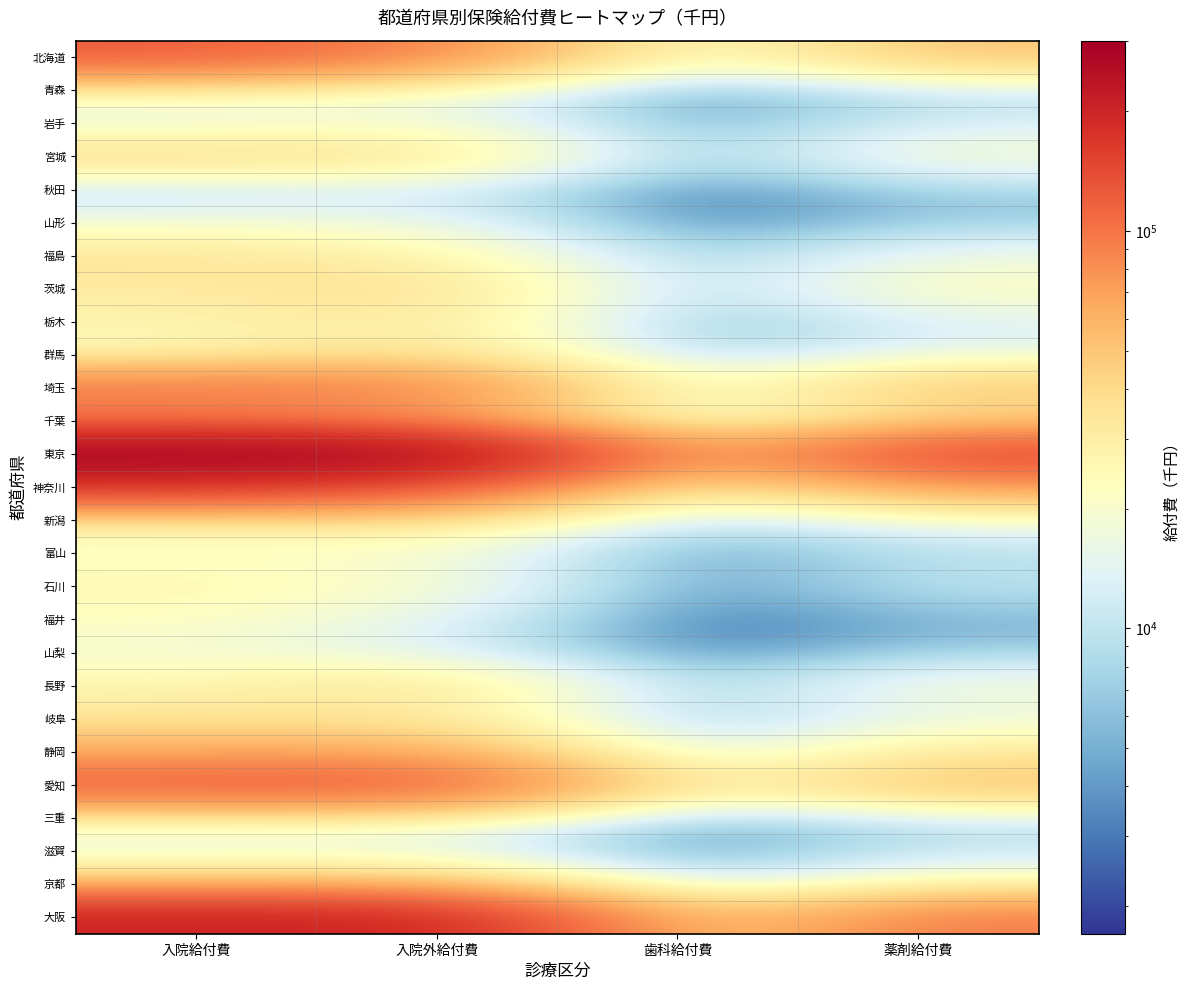

Between 薬剤給付費 and 入院外給付費, which is larger?

入院外給付費